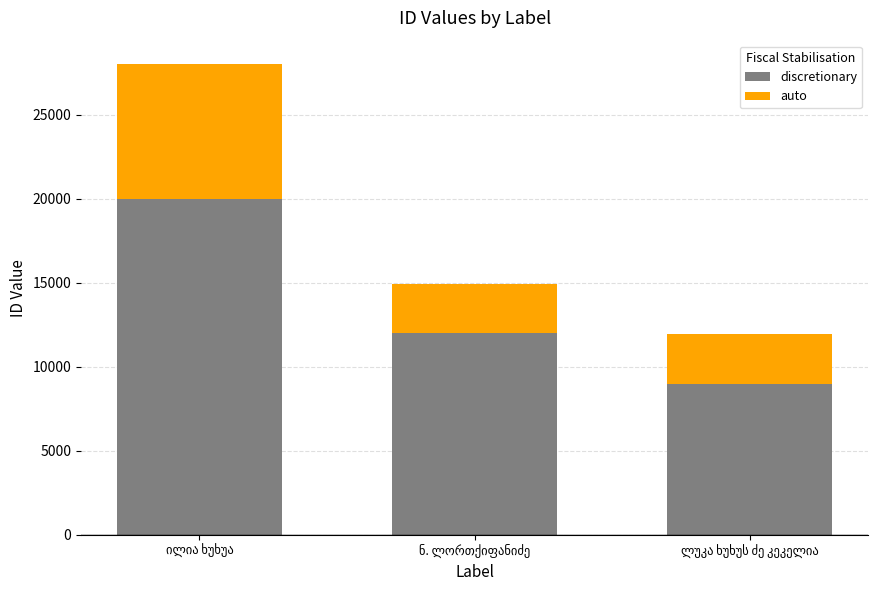

What is the sum of all discretionary values?

41000